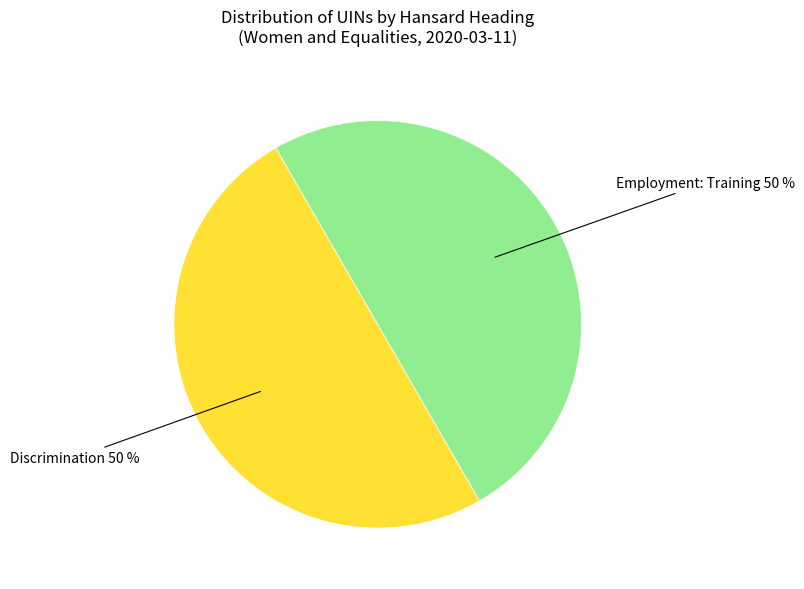

Count the number of slices in the pie.

2